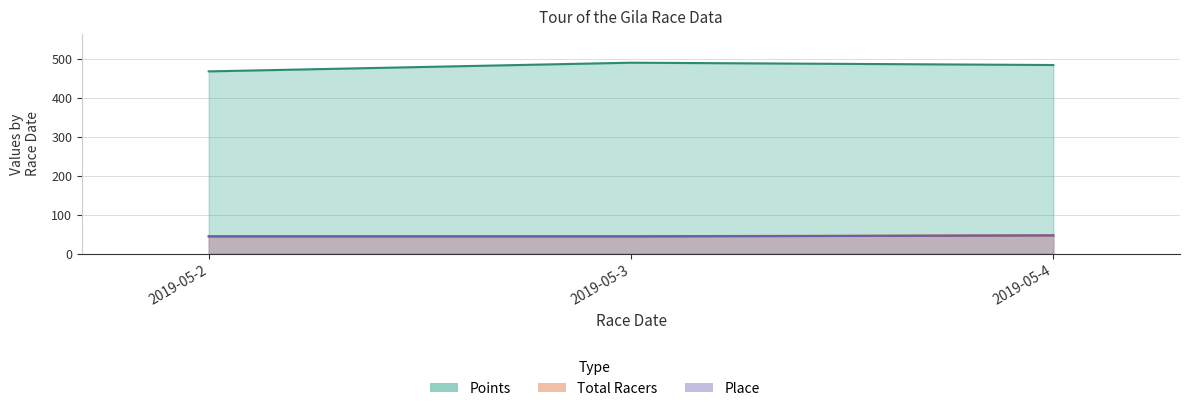

What is the value of the Points point at the 2nd from the left?

491.2